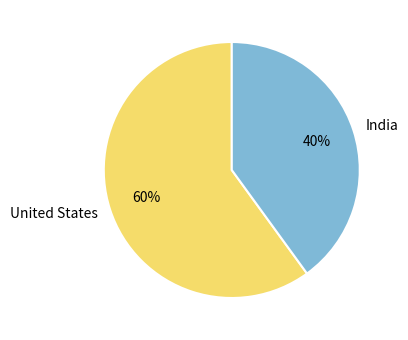

True or false: United States accounts for 60% of the total.

True